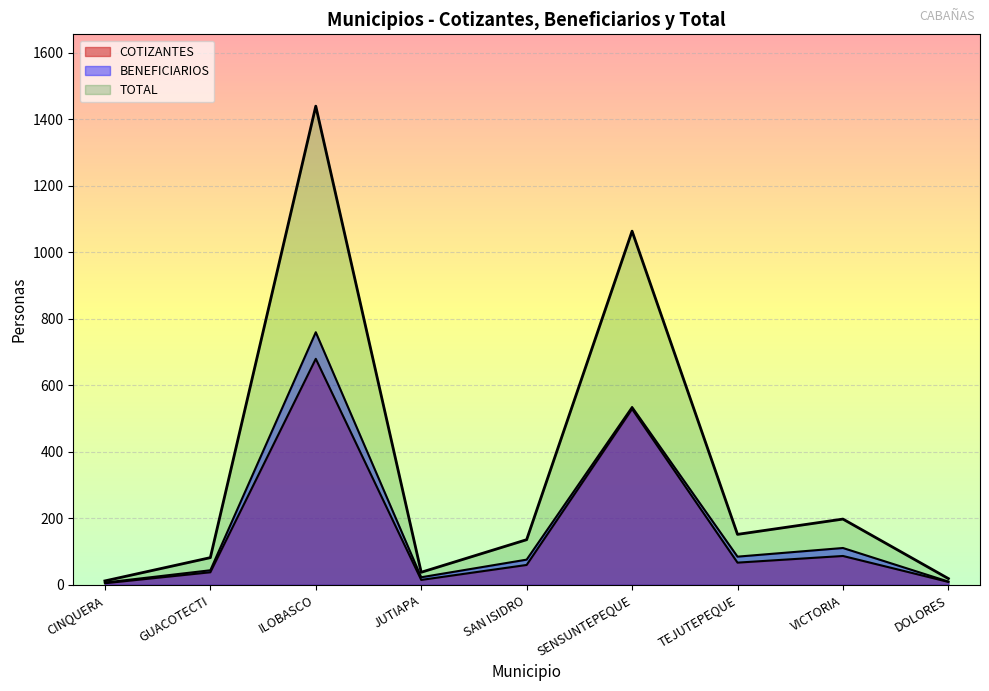

How many data points are less than 136?

4